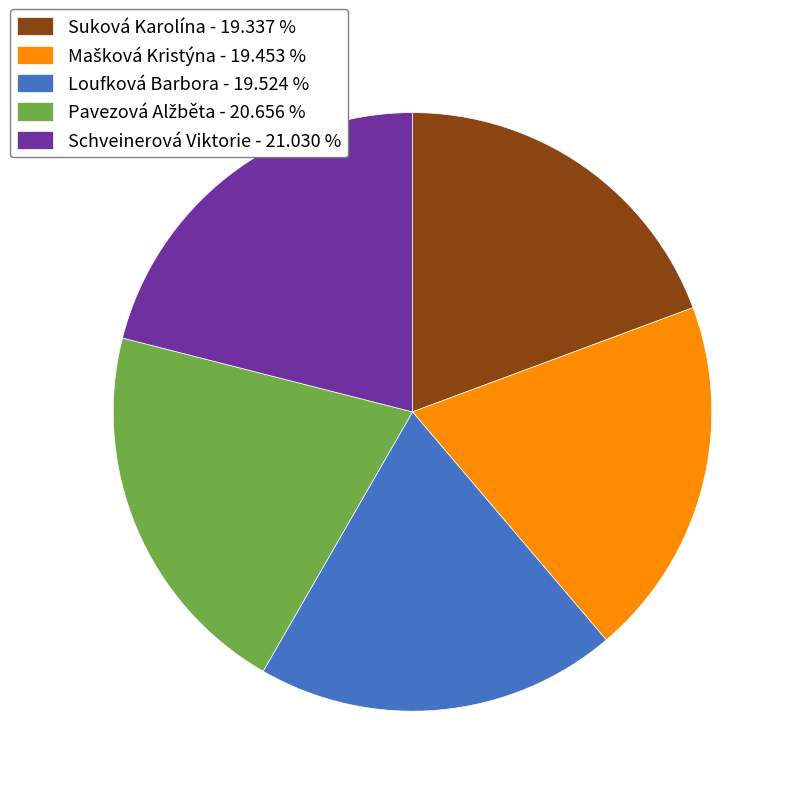

Do Suková Karolína - 19.337 % and Schveinerová Viktorie - 21.030 % together represent more than half of the pie?

No